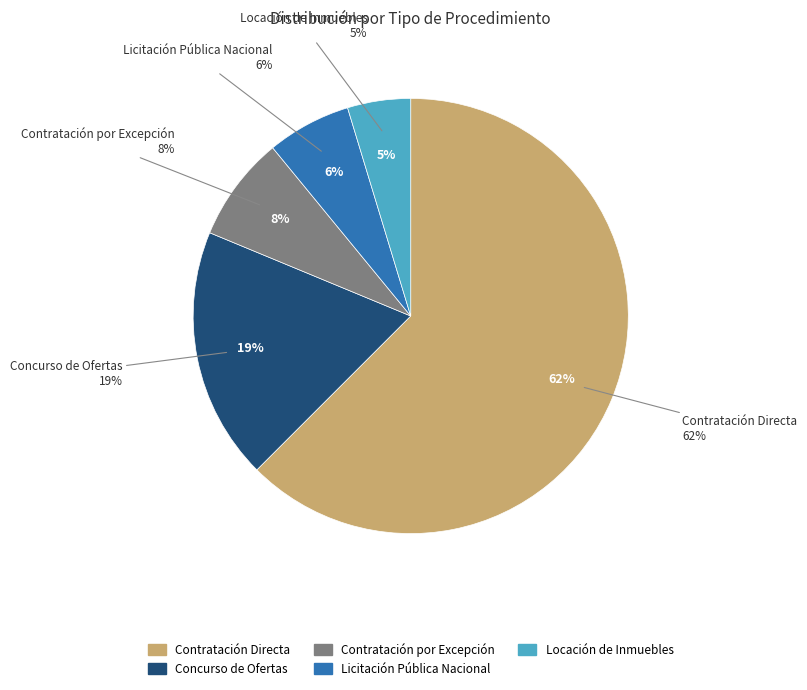

Does Contratación Directa account for over 50% of the chart?

Yes